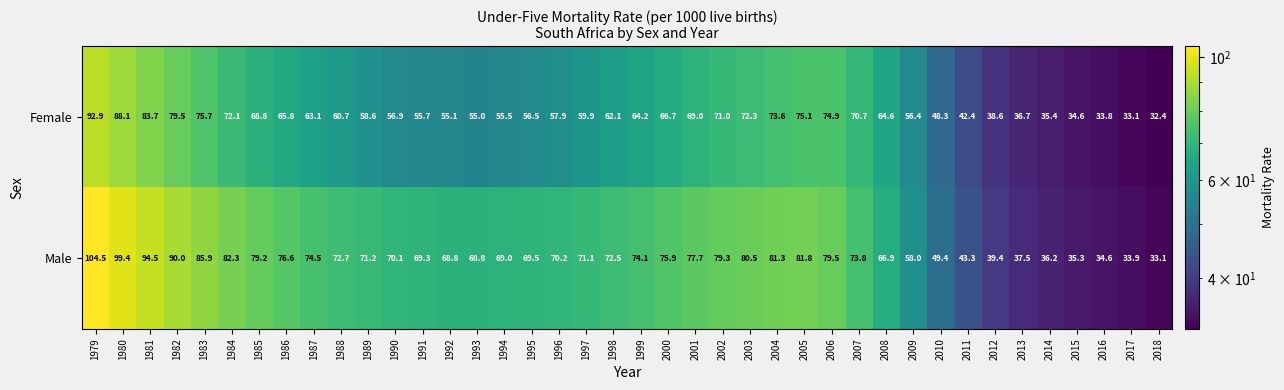

What is the difference between the second highest and minimum values in the Male series?

66.3